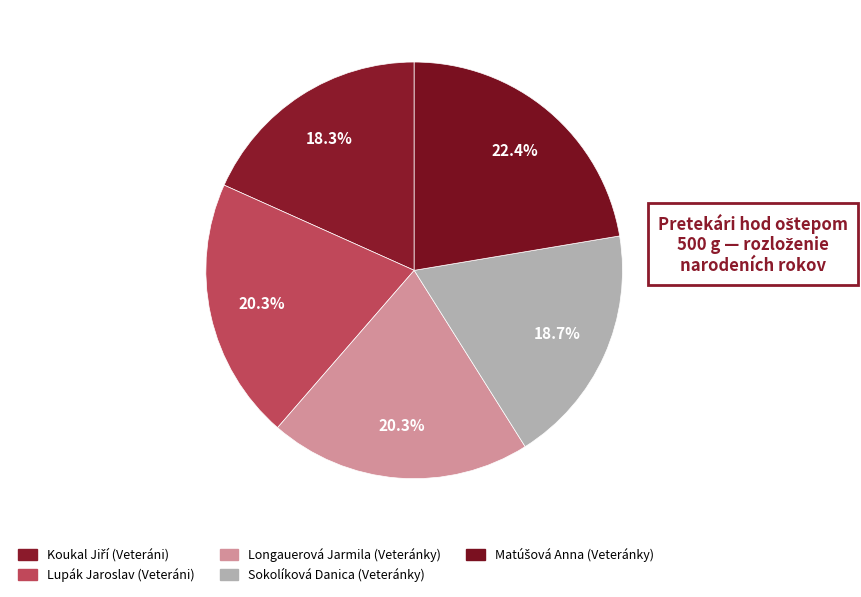

Combined, do Sokolíková Danica (Veteránky) and Koukal Jiří (Veteráni) account for over 50%?

No